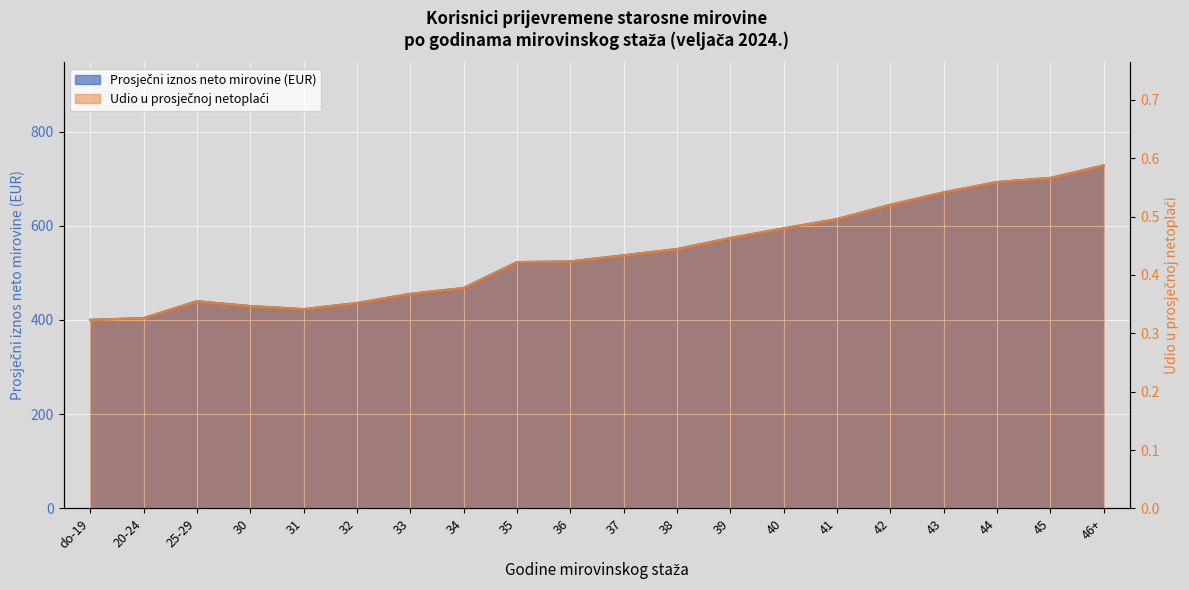

What is the difference between the highest and lowest values at do-19?

400.1